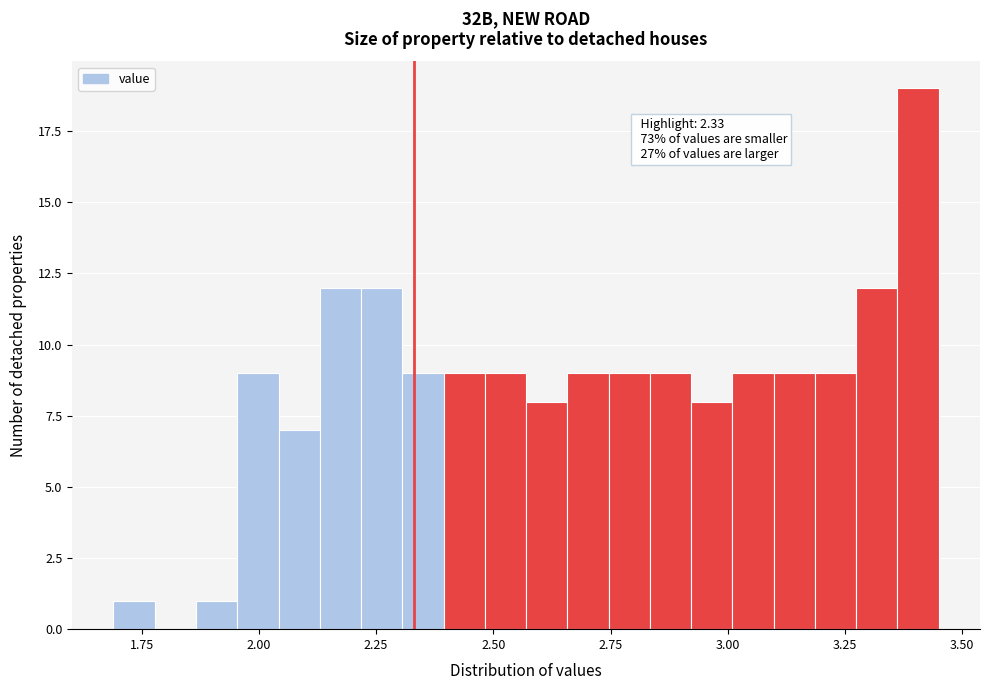

Around what value on the x-axis is the tallest bar? Give the approximate position of its centre, as read against the axis.

3.40